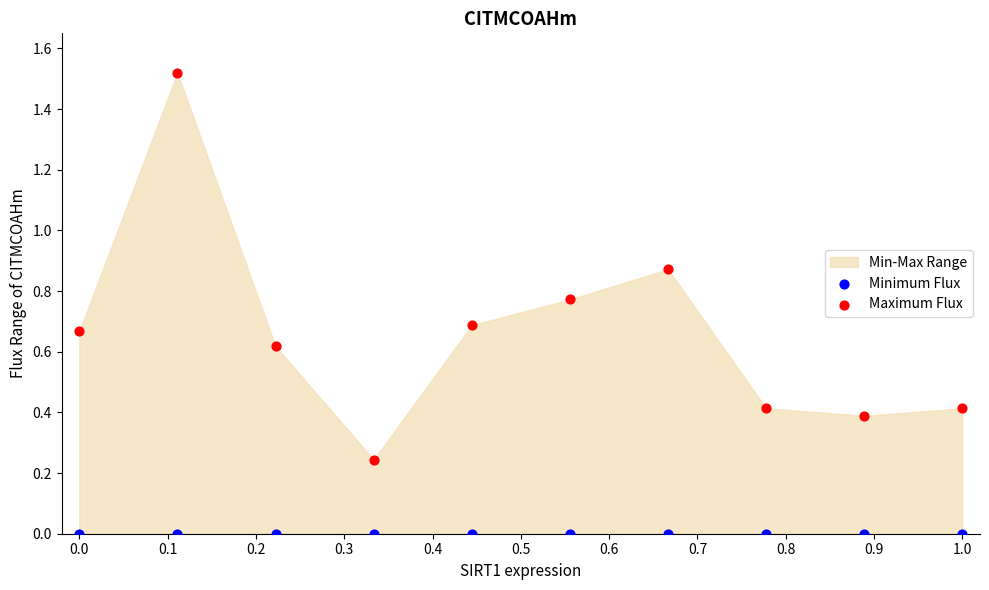

Which series reaches the minimum Y coordinate?

Minimum Flux